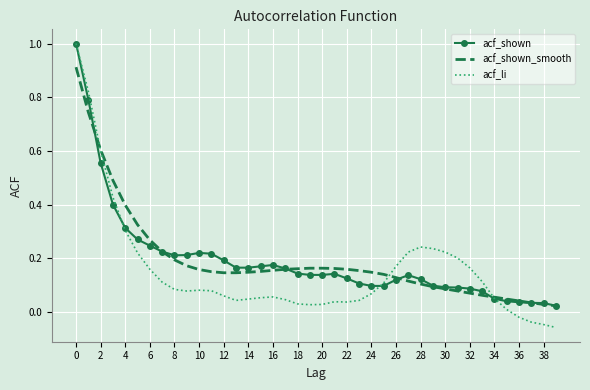

Which series has the largest range (max minus min)?

acf_li